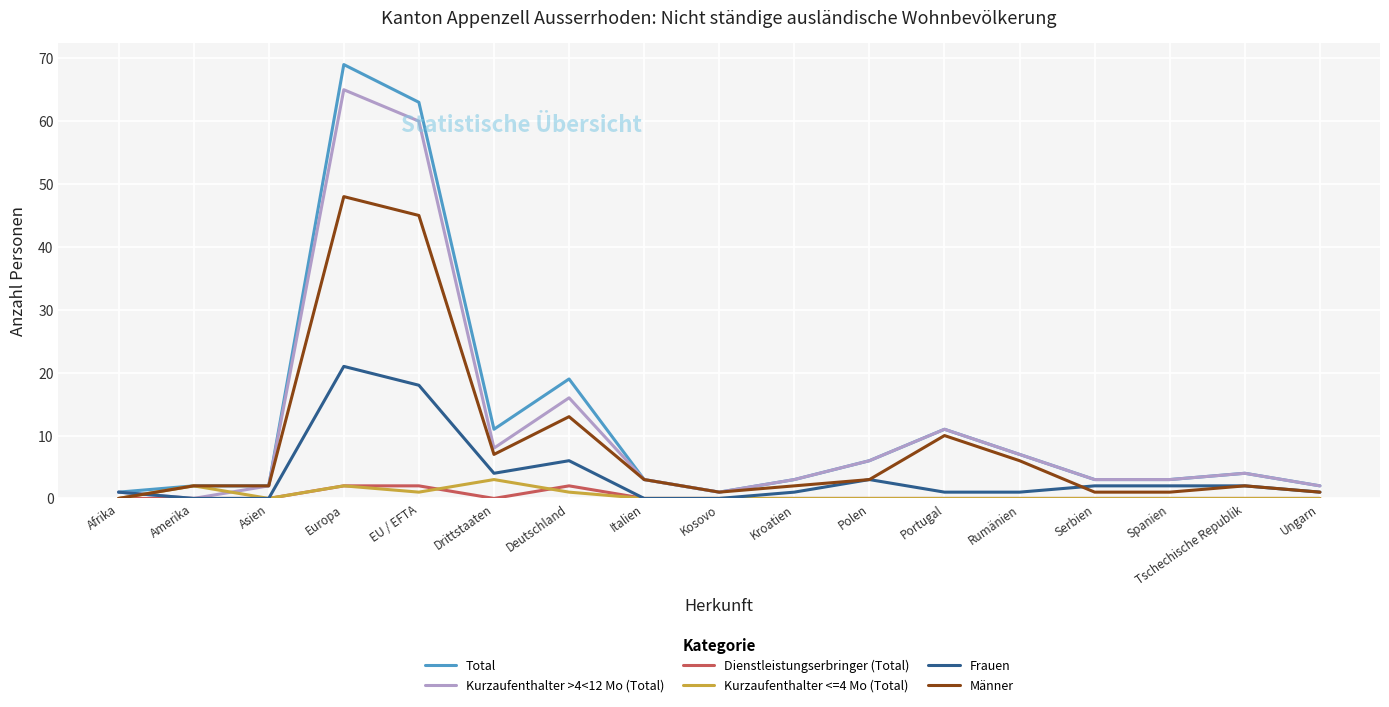

After their last crossing, which series has the higher values: Kurzaufenthalter <=4 Mo (Total) or Kurzaufenthalter >4<12 Mo (Total)?

Kurzaufenthalter >4<12 Mo (Total)